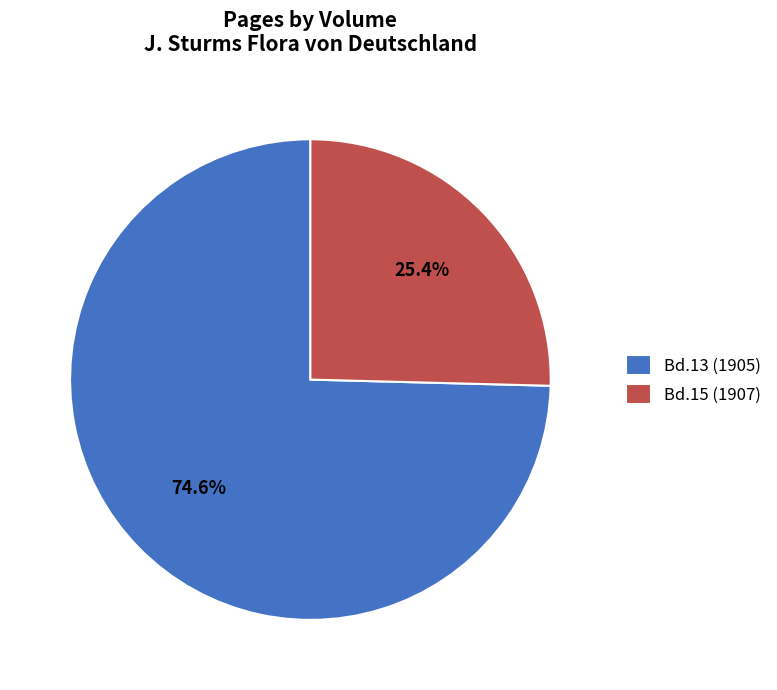

Does Bd.13 (1905) account for over 50% of the chart?

Yes